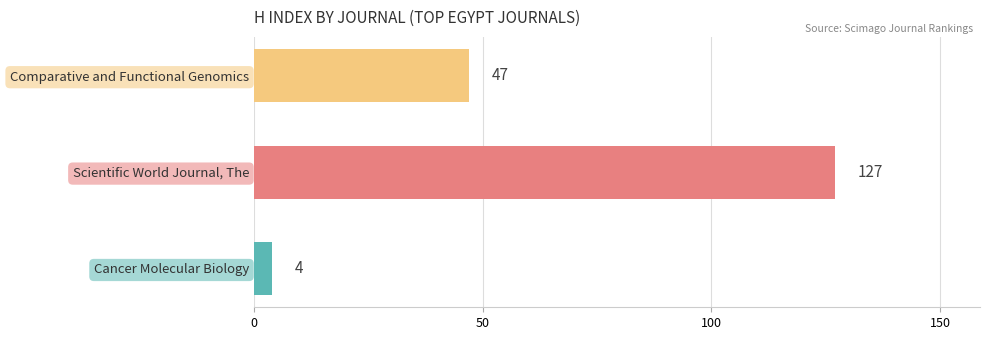

The chart shows a value of 196 at Scientific World Journal, The. True or false?

False